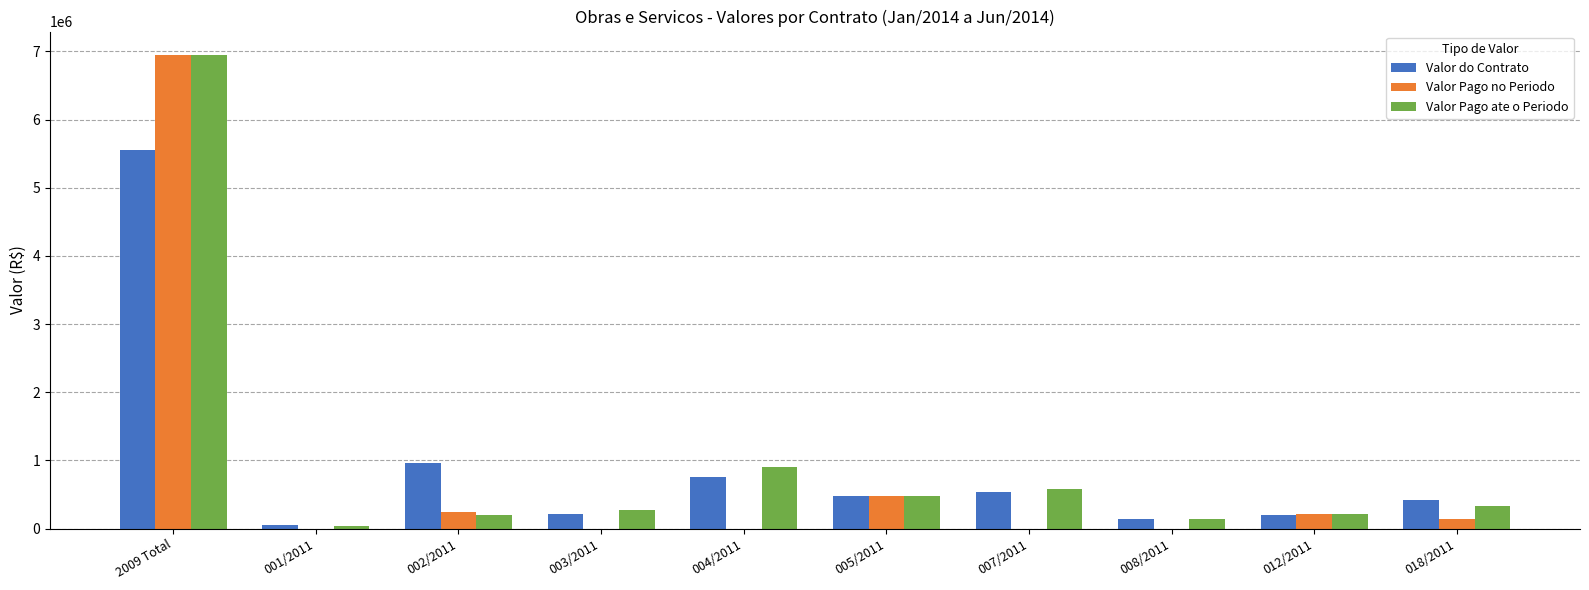

What is the sum of the Valor Pago no Periodo values at 002/2011 and 007/2011?

249000.0